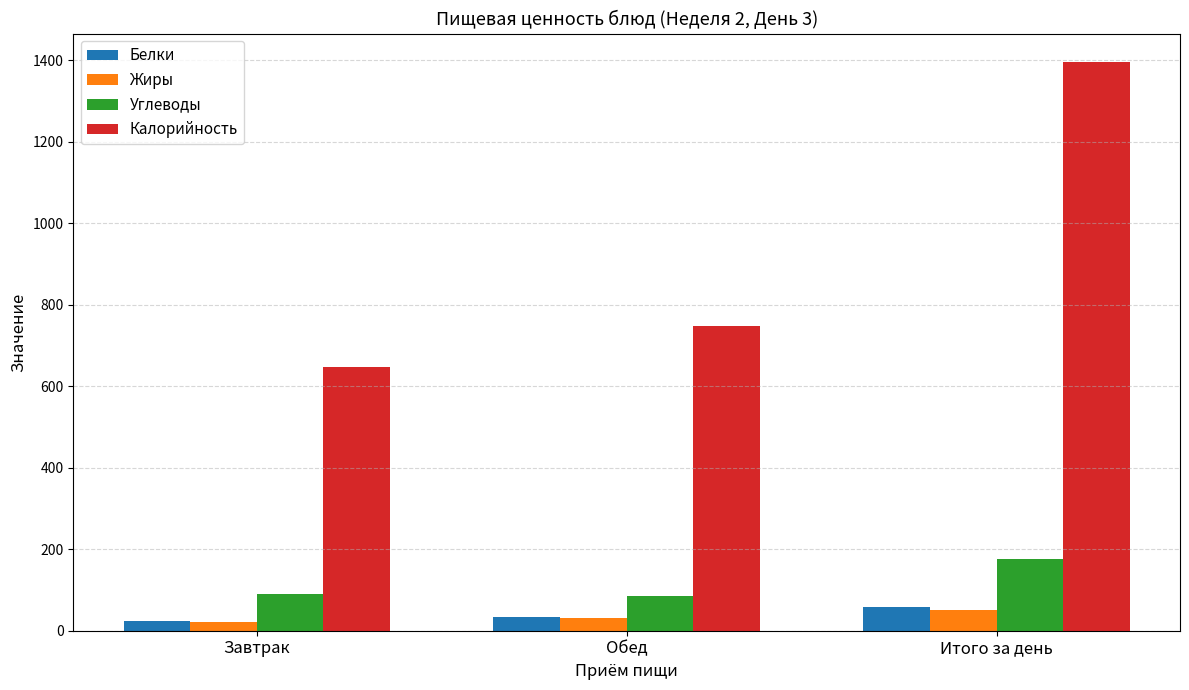

What is the label of the 3rd bar from the left?

Итого за день